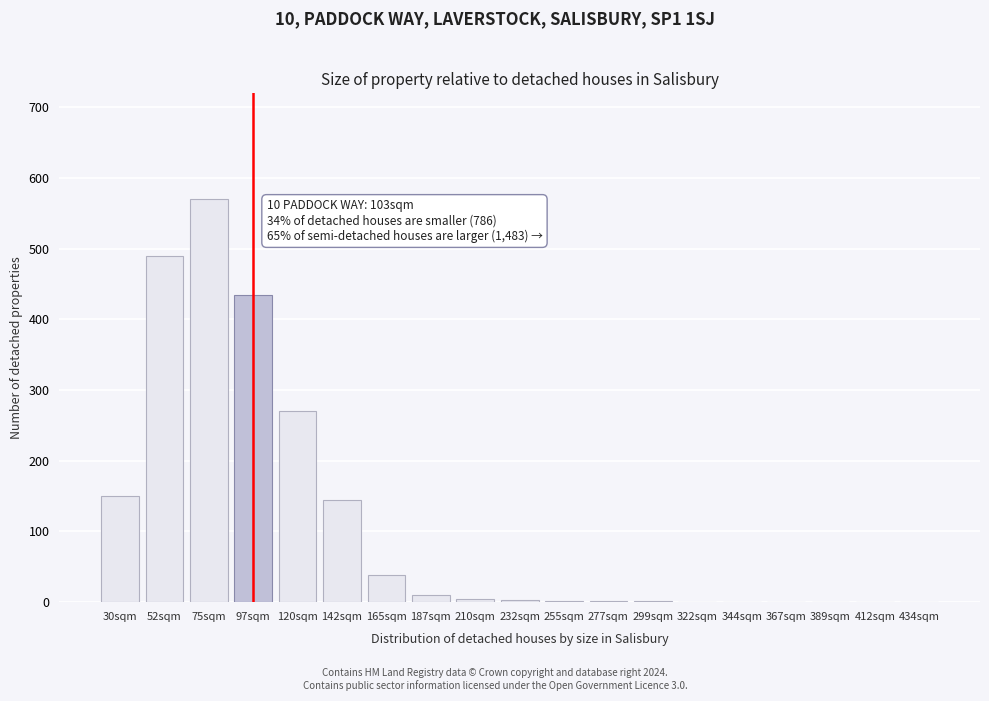

What is the approximate value at 75sqm?

570